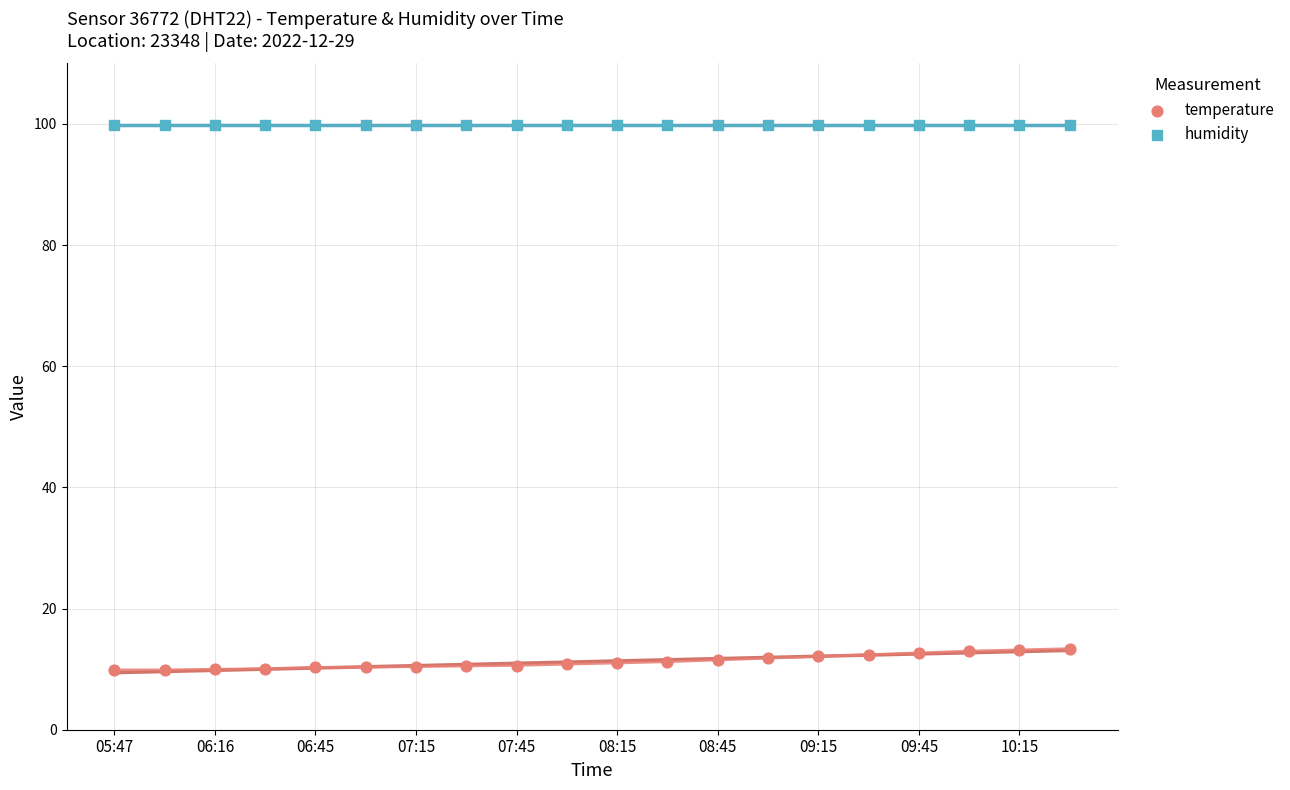

Which series contains the highest Y value?

humidity